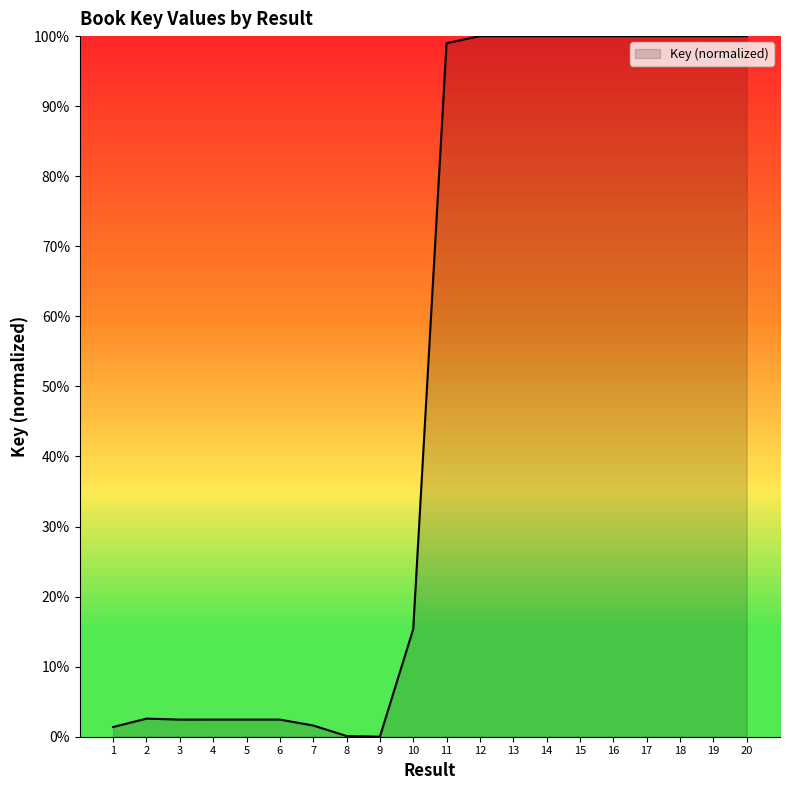

What is the difference between the maximum and minimum values?

100.0